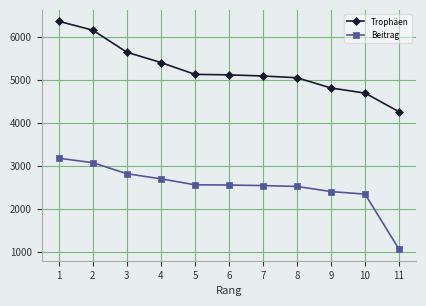

What is the value of the Trophäen point at the 10th from the left?

4692